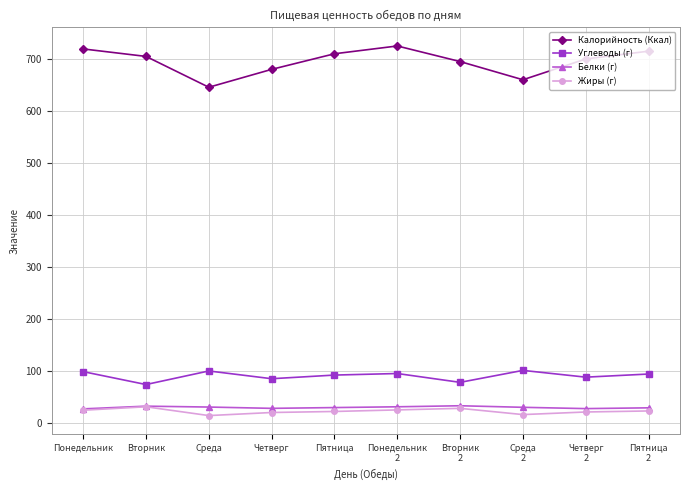

What value does the Белки (г) series have at Вторник?

32.2